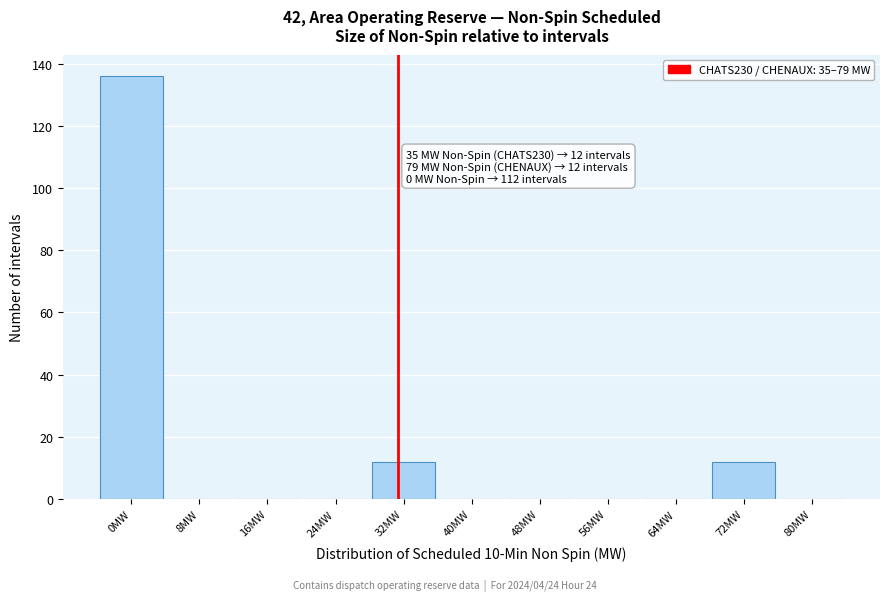

Reading left to right, extract all data points from this chart.

0MW=136	8MW=0	16MW=0	24MW=0	32MW=12	40MW=0	48MW=0	56MW=0	64MW=0	72MW=12	80MW=0